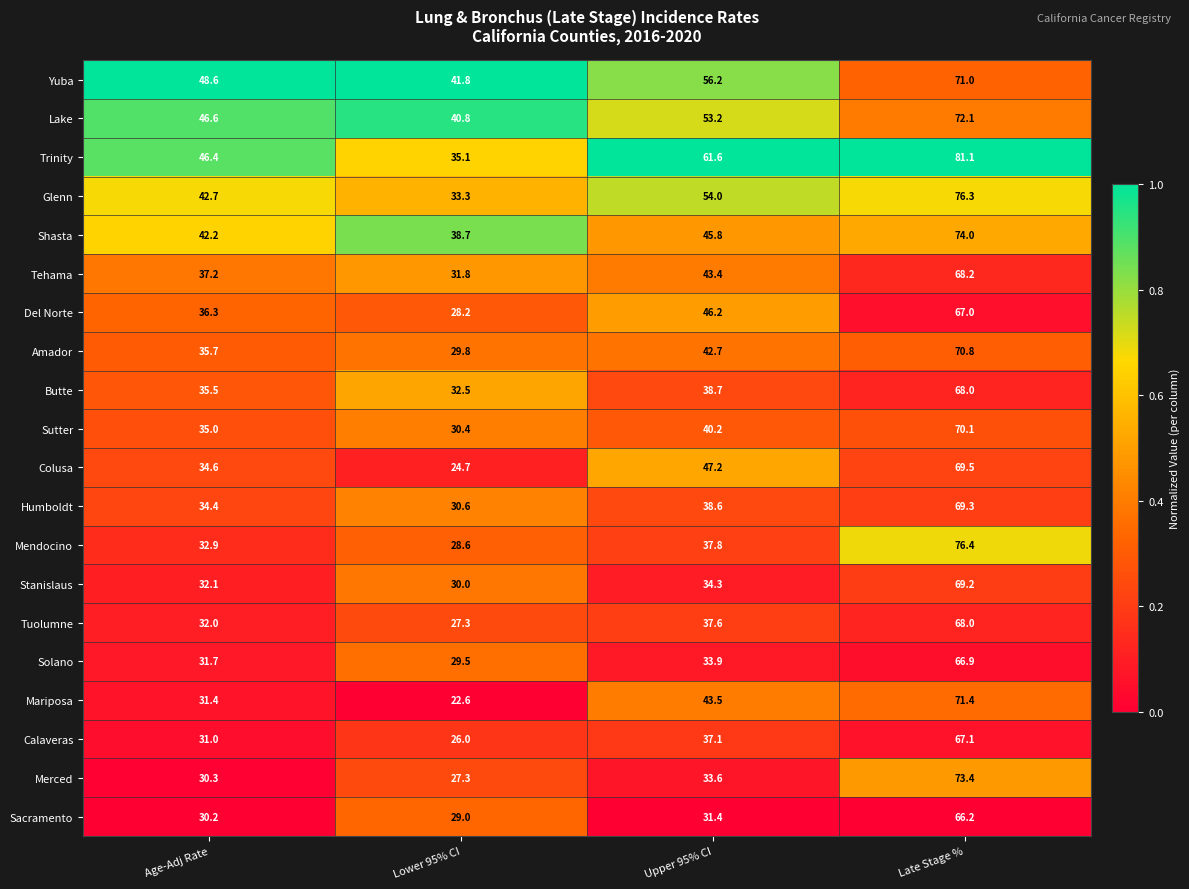

Where does the Stanislaus series first go above 34?

Upper 95% CI